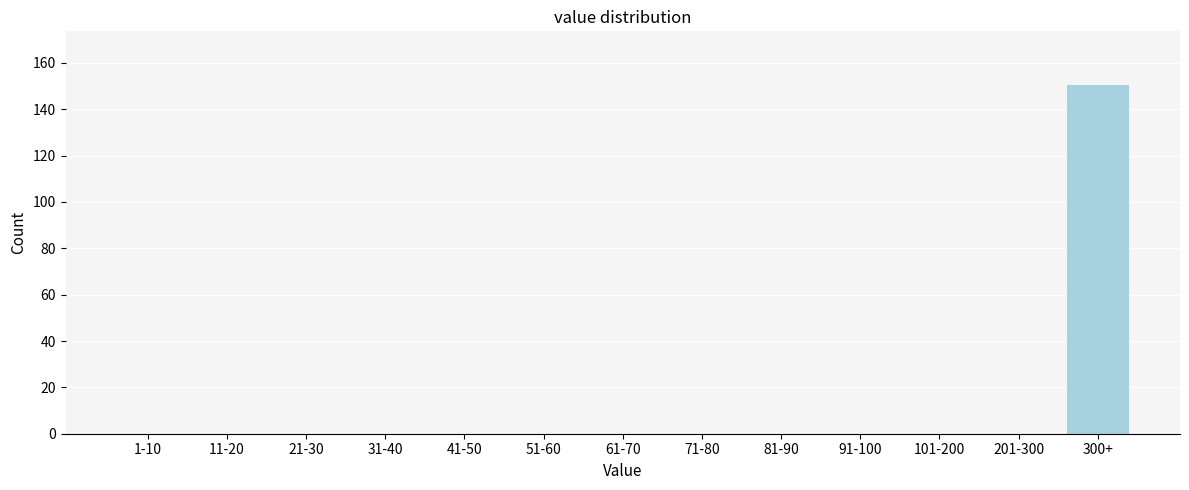

Reading left to right, transcribe all the data shown in this chart.

1-10=0	11-20=0	21-30=0	31-40=0	41-50=0	51-60=0	61-70=0	71-80=0	81-90=0	91-100=0	101-200=0	201-300=0	300+=151